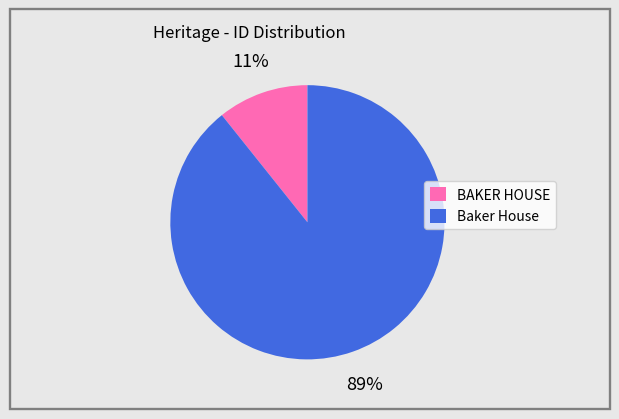

What is the majority slice?

Baker House